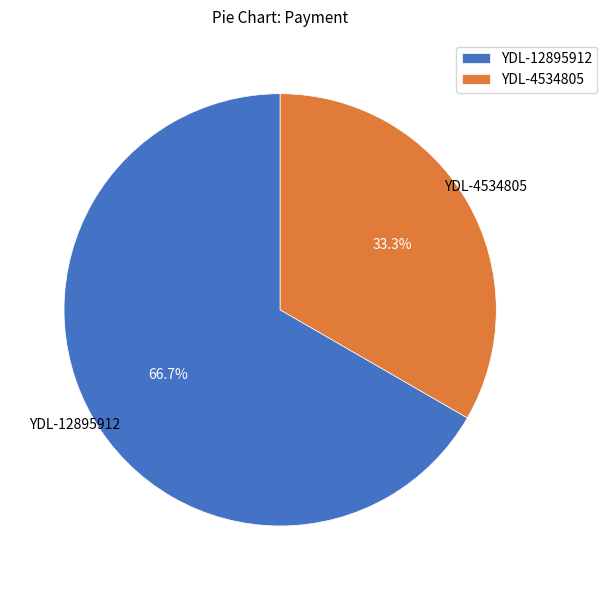

Which category has the smallest portion of the pie?

YDL-4534805